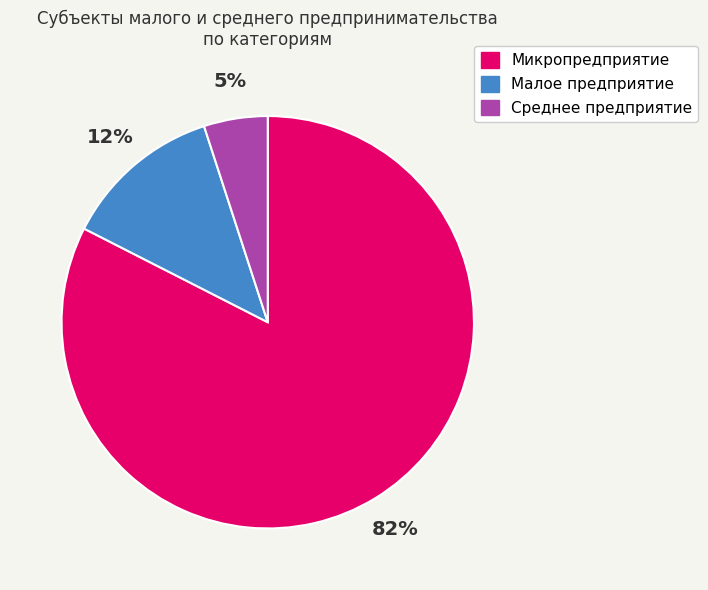

Between Среднее предприятие and Микропредприятие, which is larger?

Микропредприятие